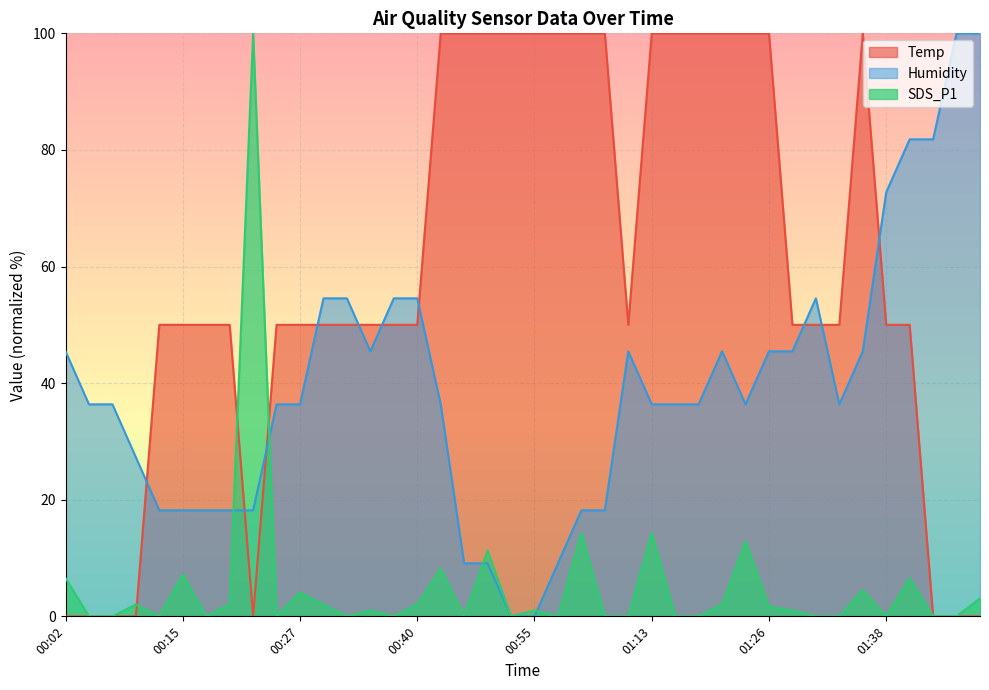

Which has a higher value, 01:26 or 01:31?

01:26